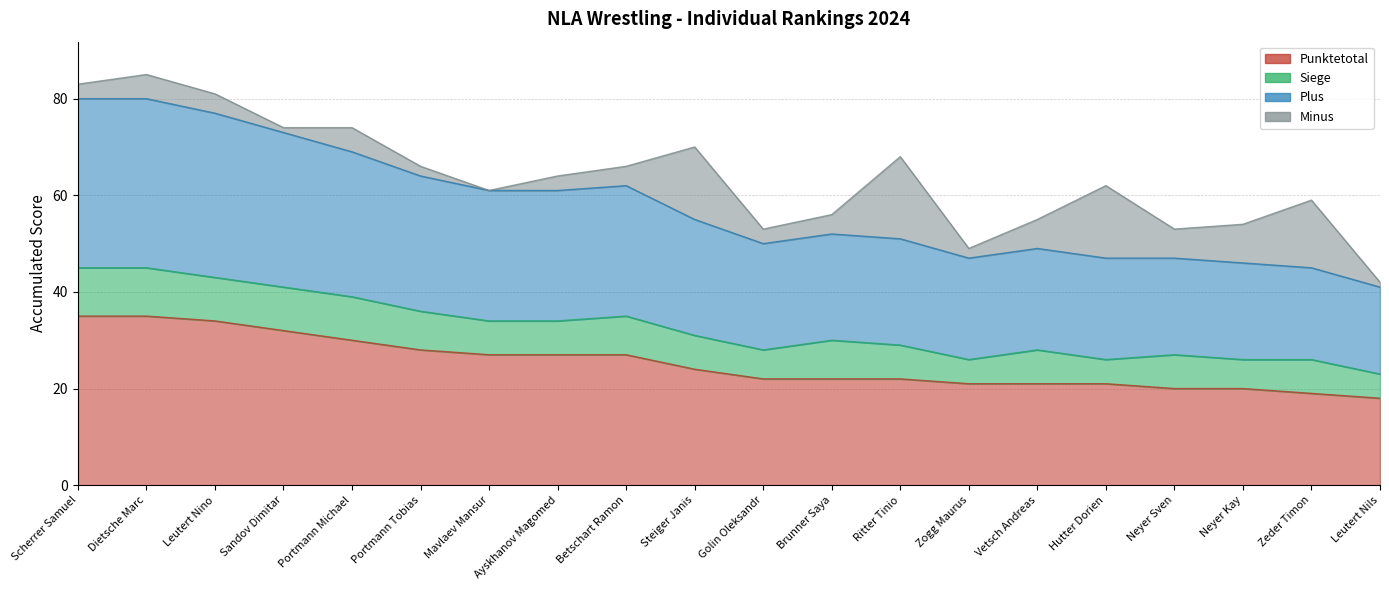

What is the sum of all Punktetotal values?

505